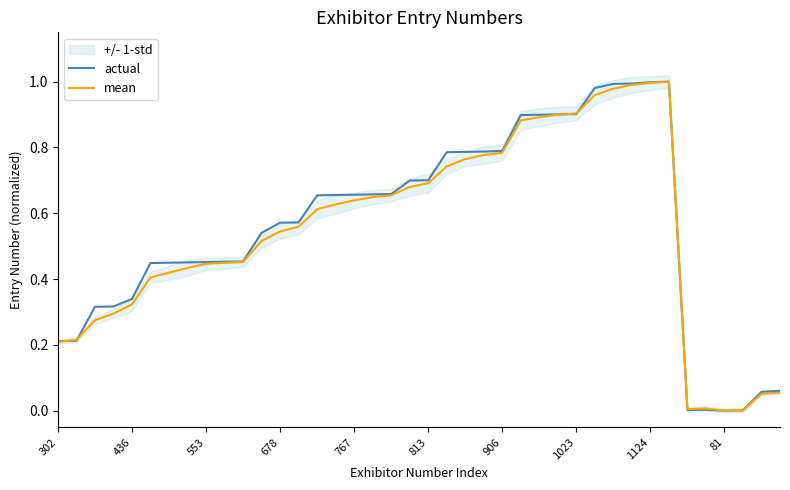

True or false: actual has a value of 0.1 at 1023.

False